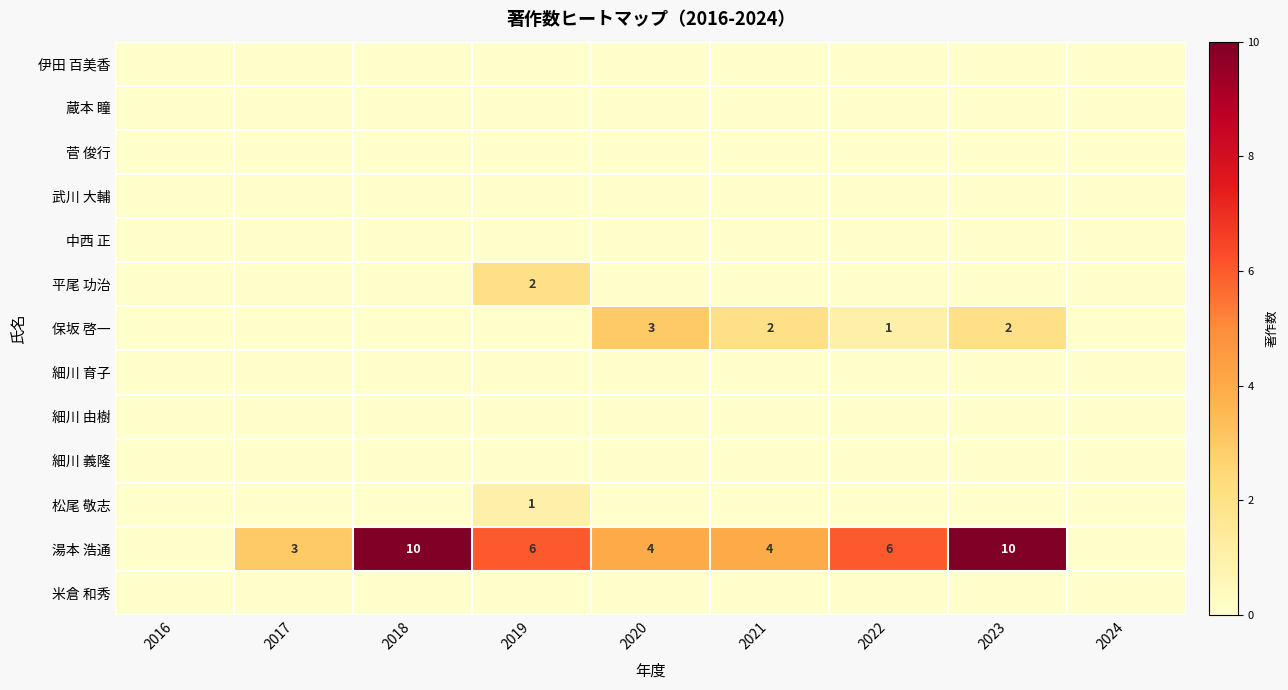

What is the spread (max minus min) of values at 2020?

4